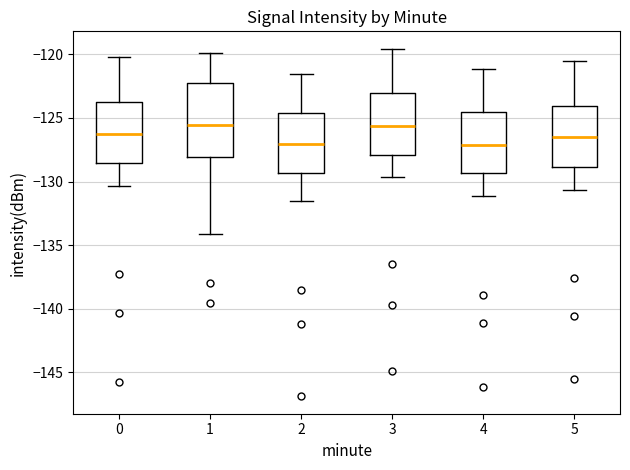

Where is the lower edge of the box at x = 0 on the y-axis? The values are not printed on the chart, so give them approximately, as read against the axis.

-128.5